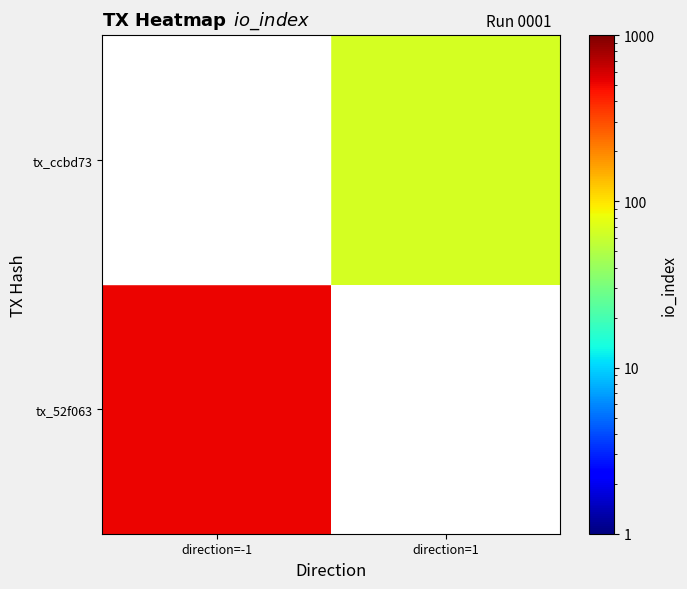

What value does the tx_52f063 series have at direction=-1?

519.0